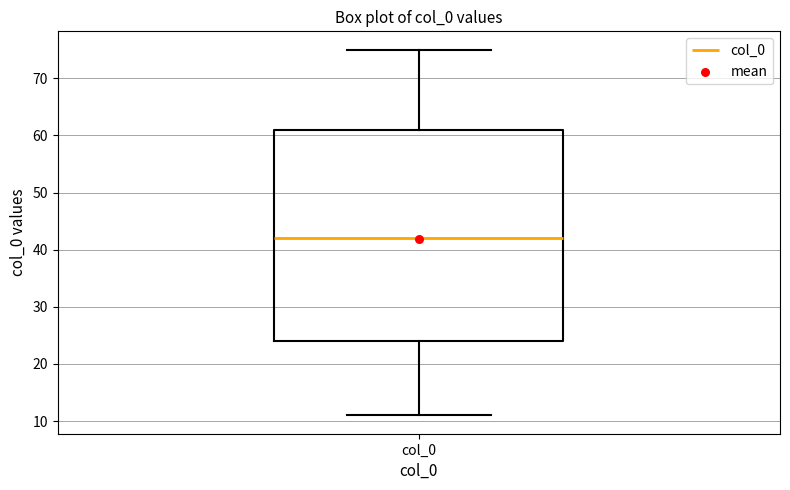

Where does the lower whisker of the box for col_0 end on the y-axis? The values are not printed on the chart, so give them approximately, as read against the axis.

11